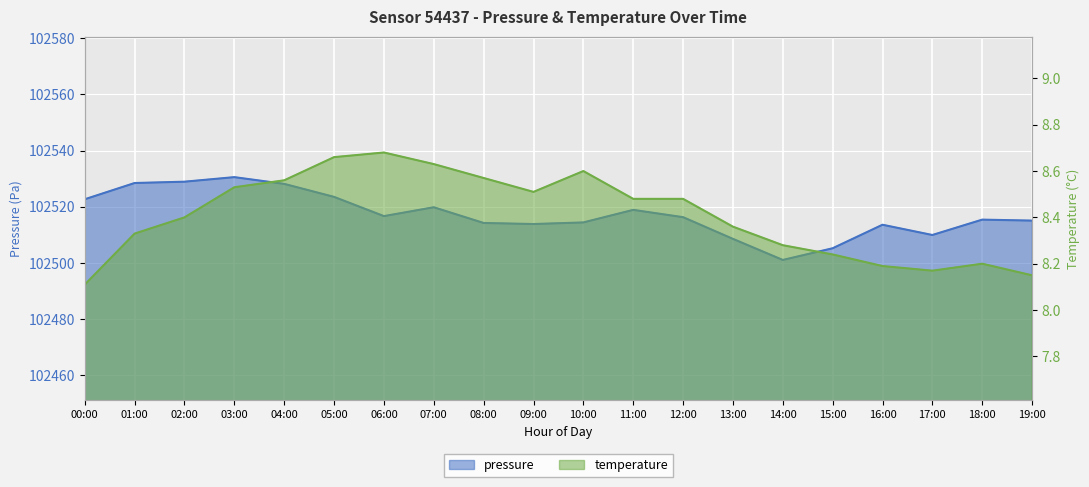

Rank the series by their maximum value, from lowest to highest.

temperature, pressure